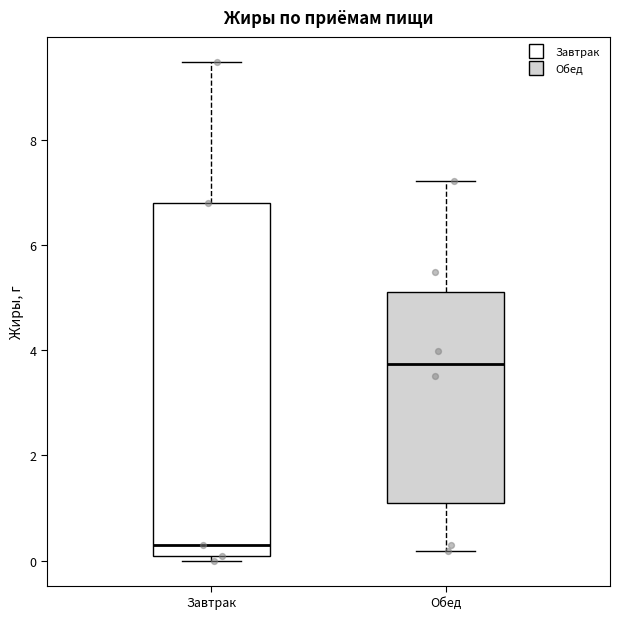

Which box is the tallest, from its lower edge to its upper edge?

Завтрак